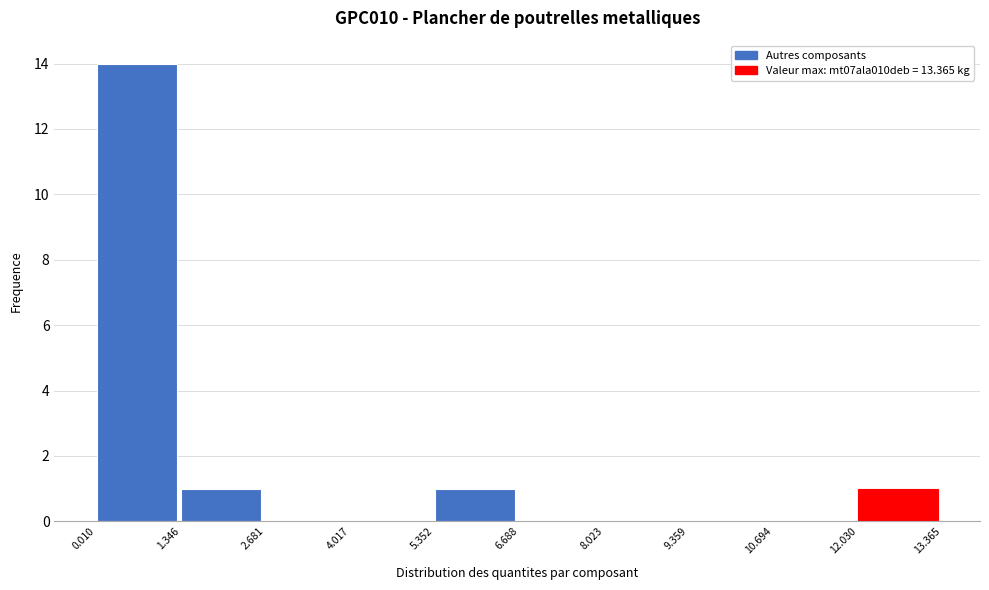

Reading left to right, list every bar in this chart as the range it spans on the x-axis followed by its height. The values are not printed on the chart, so give them approximately, as read against the axis.

0.010 to 1.346: 14
1.346 to 2.681: 1
2.681 to 4.017: 0
4.017 to 5.352: 0
5.352 to 6.688: 1
6.688 to 8.023: 0
8.023 to 9.359: 0
9.359 to 10.694: 0
10.694 to 12.030: 0
12.030 to 13.365: 1